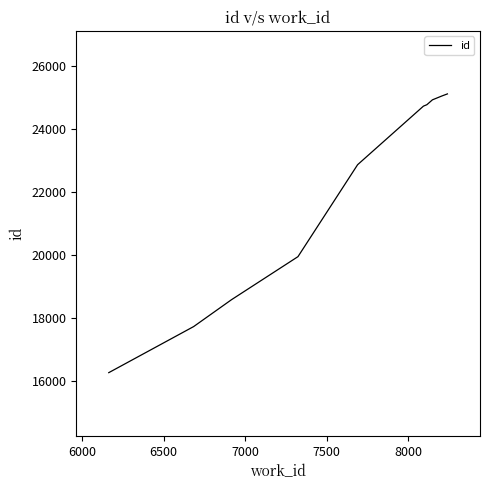

What is the maximum value shown in the chart?

25104